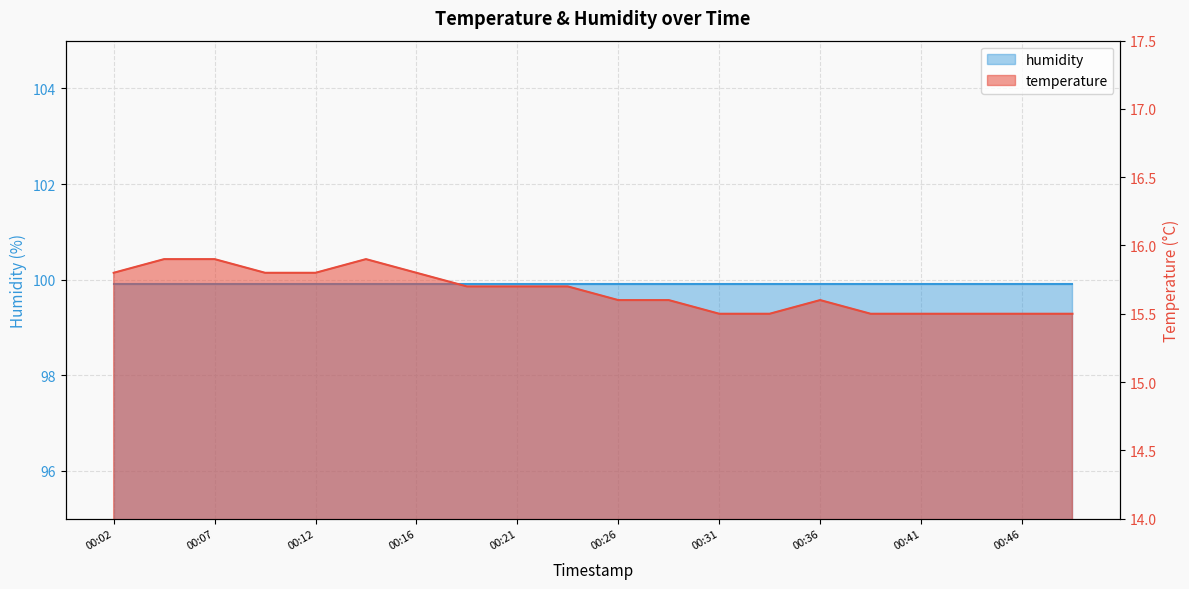

Which label corresponds to the smallest value in the chart?

00:31